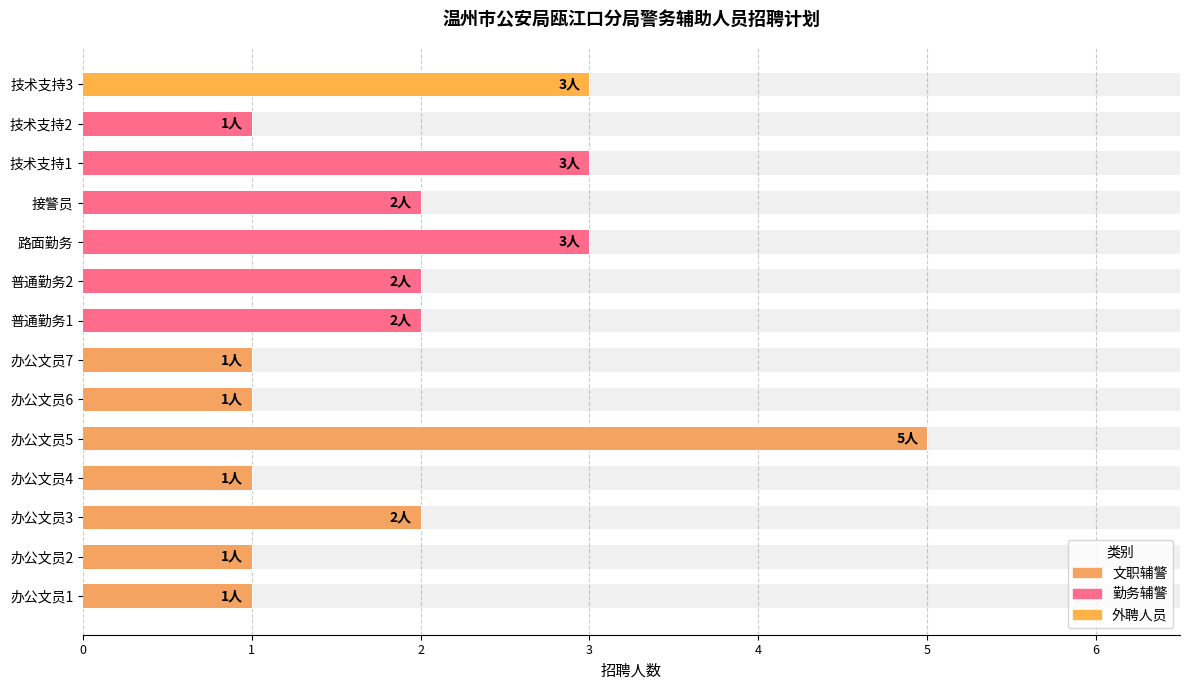

At which label does the data first exceed 2?

办公文员5